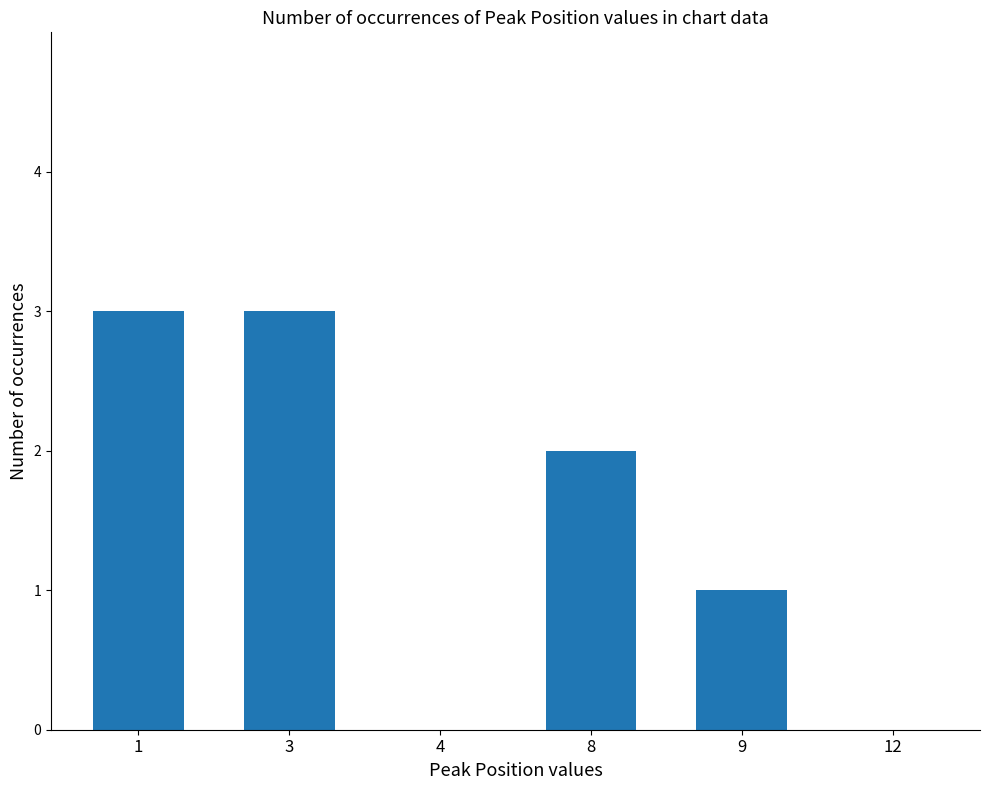

What is the greatest value displayed?

3